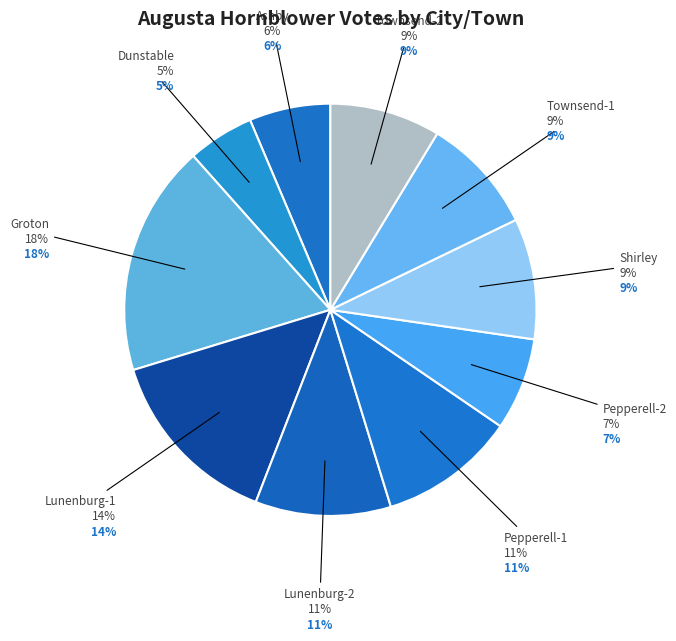

Does Townsend-2 account for over 50% of the chart?

No